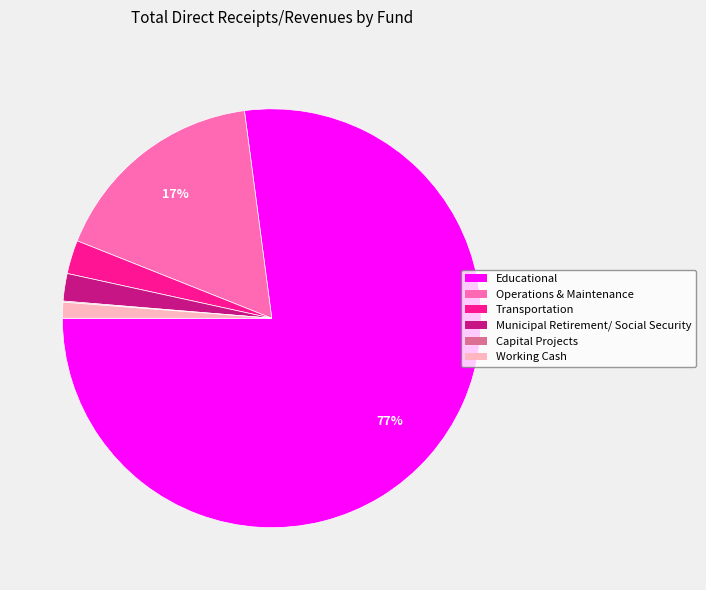

Which slice is the largest?

Educational